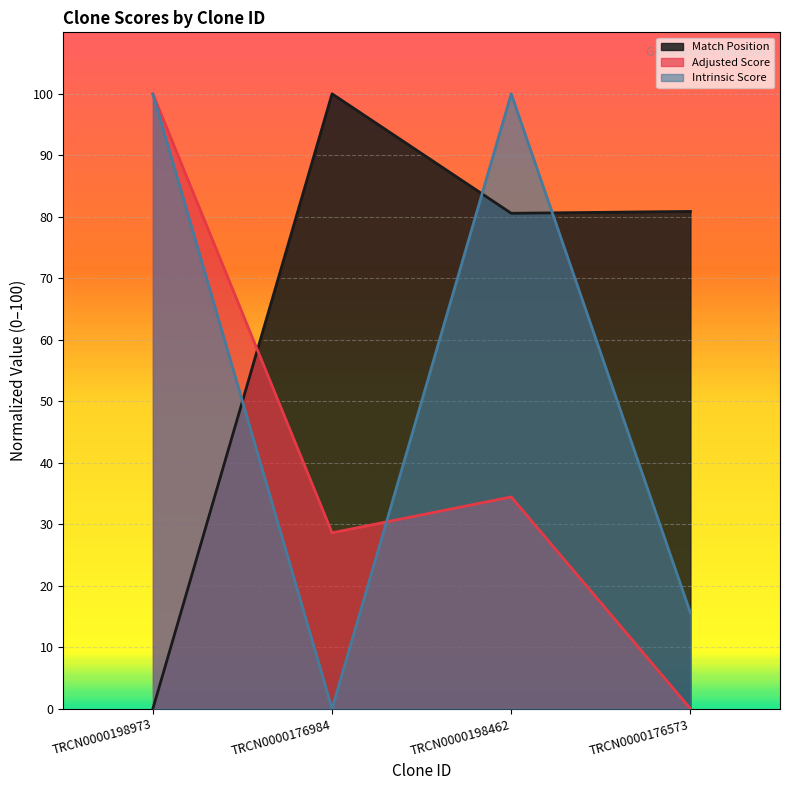

Which series has the largest range (max minus min)?

Match Position